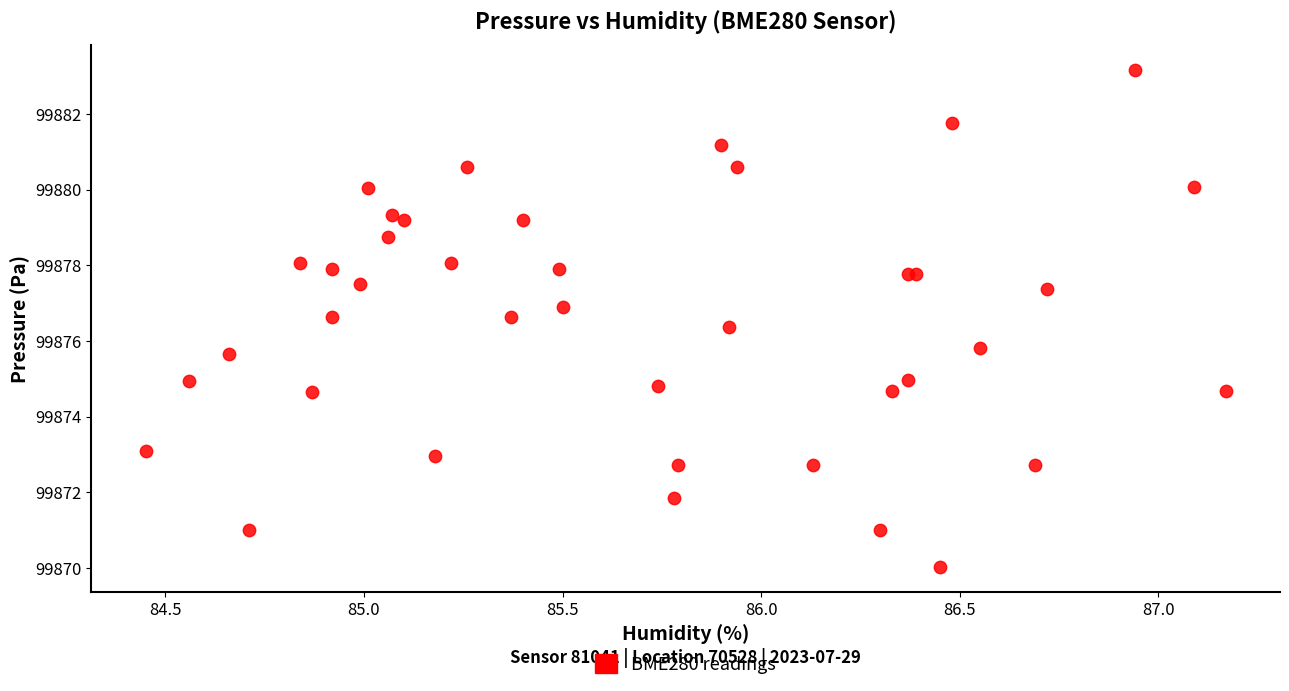

What Y value in the scatter plot is closest to 99876?

99875.8